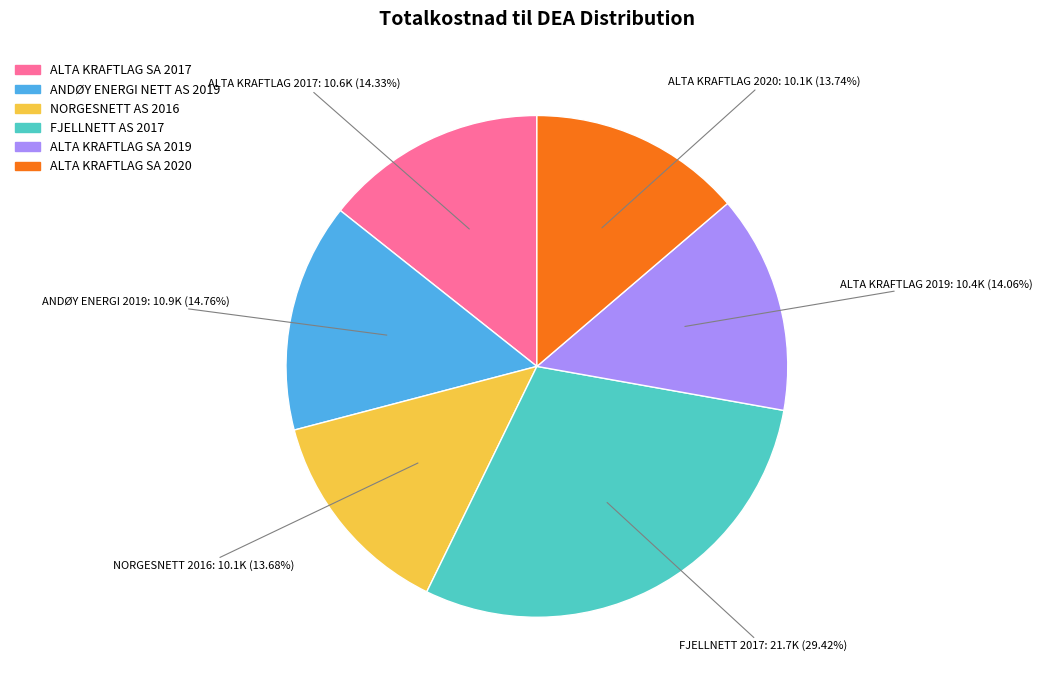

Does any single category account for the majority?

No